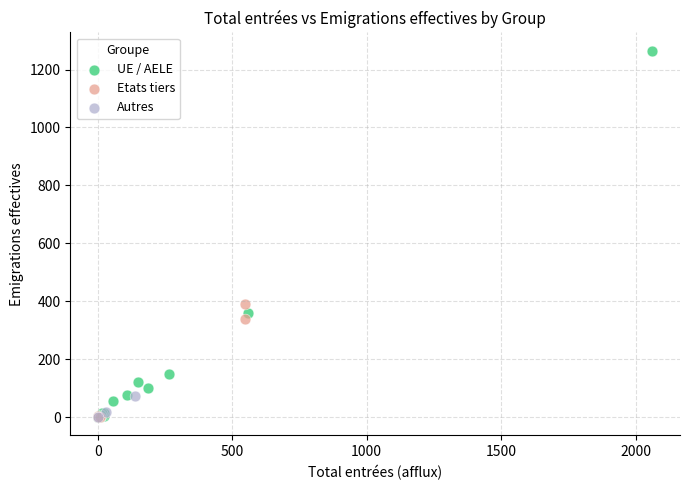

Which series reaches the maximum Y coordinate?

UE / AELE